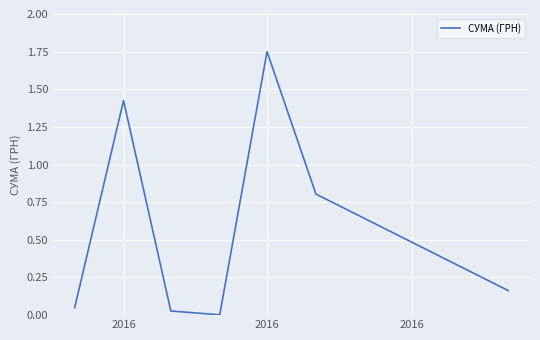

True or false: there are more than 2 points higher than both neighbors.

False